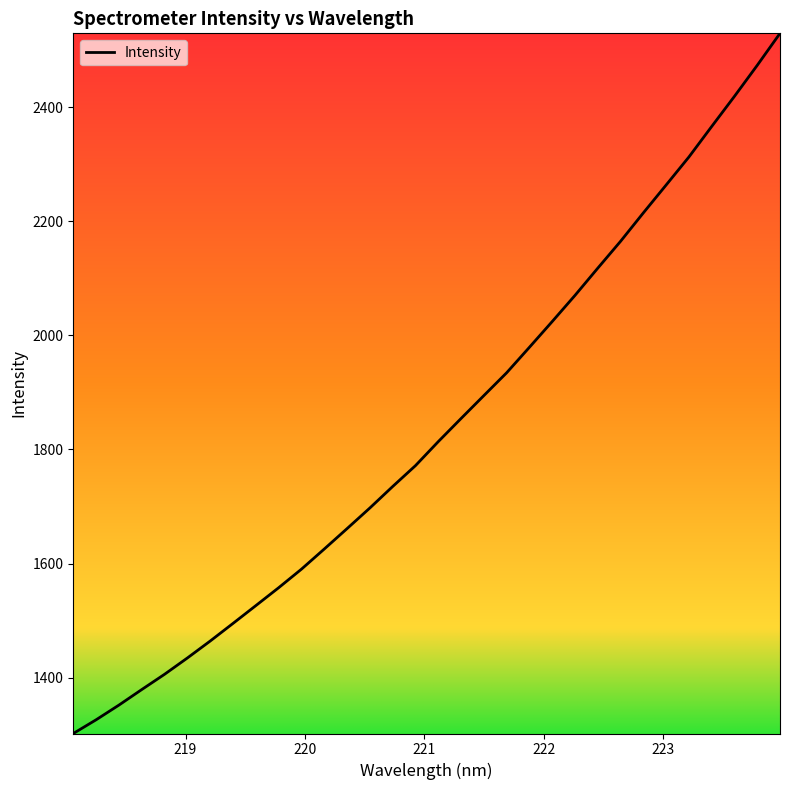

What is the minimum value shown in the chart?

1302.0